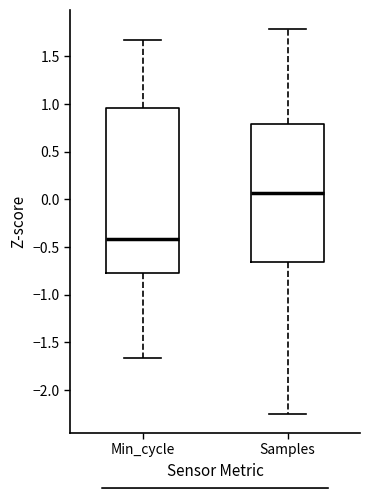

Comparing the boxes themselves (not the whiskers), which one is the tallest?

Min_cycle